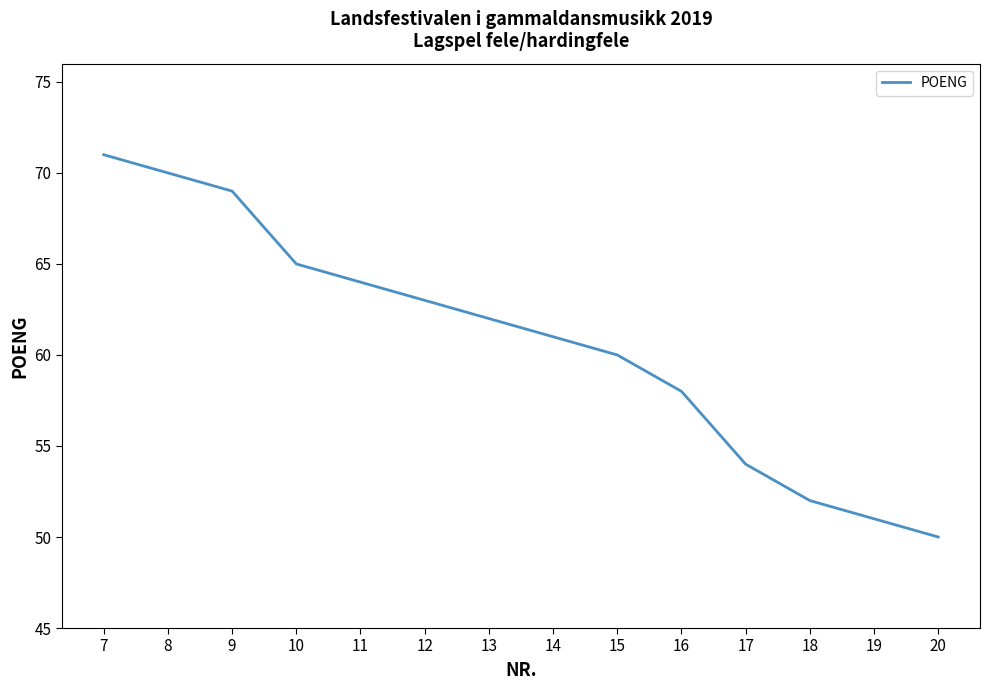

What is the change in value from 10 to 16?

-7